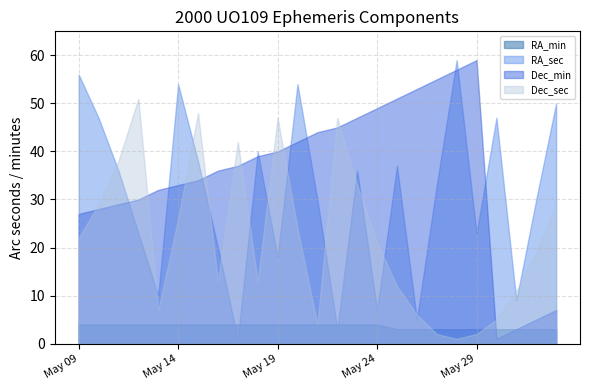

At how many categories does at least one series exceed 41?

19